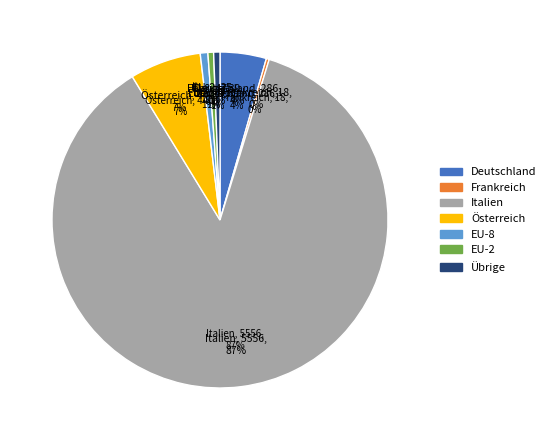

Approximately how many times larger is the value at EU-8 compared to EU-2?

1.3